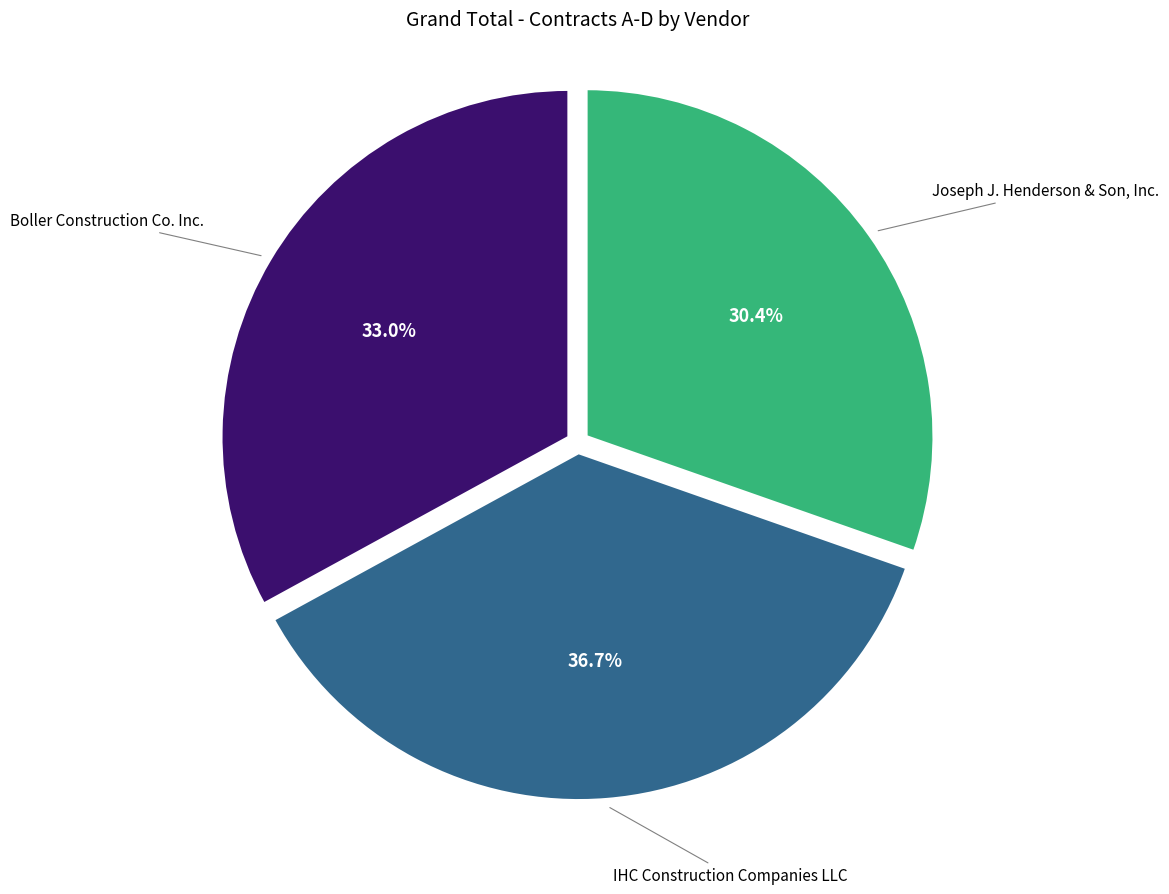

Is there a majority slice in this chart?

No